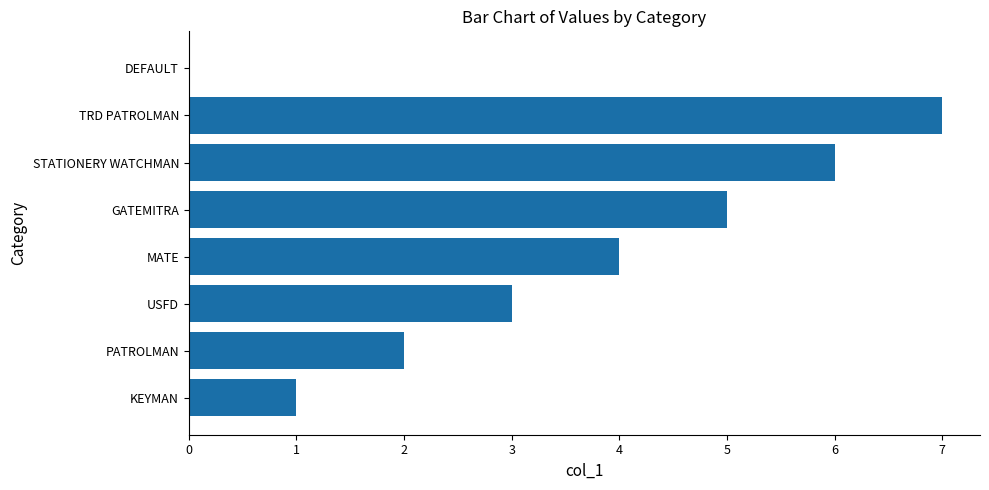

Read the value at STATIONERY WATCHMAN.

6